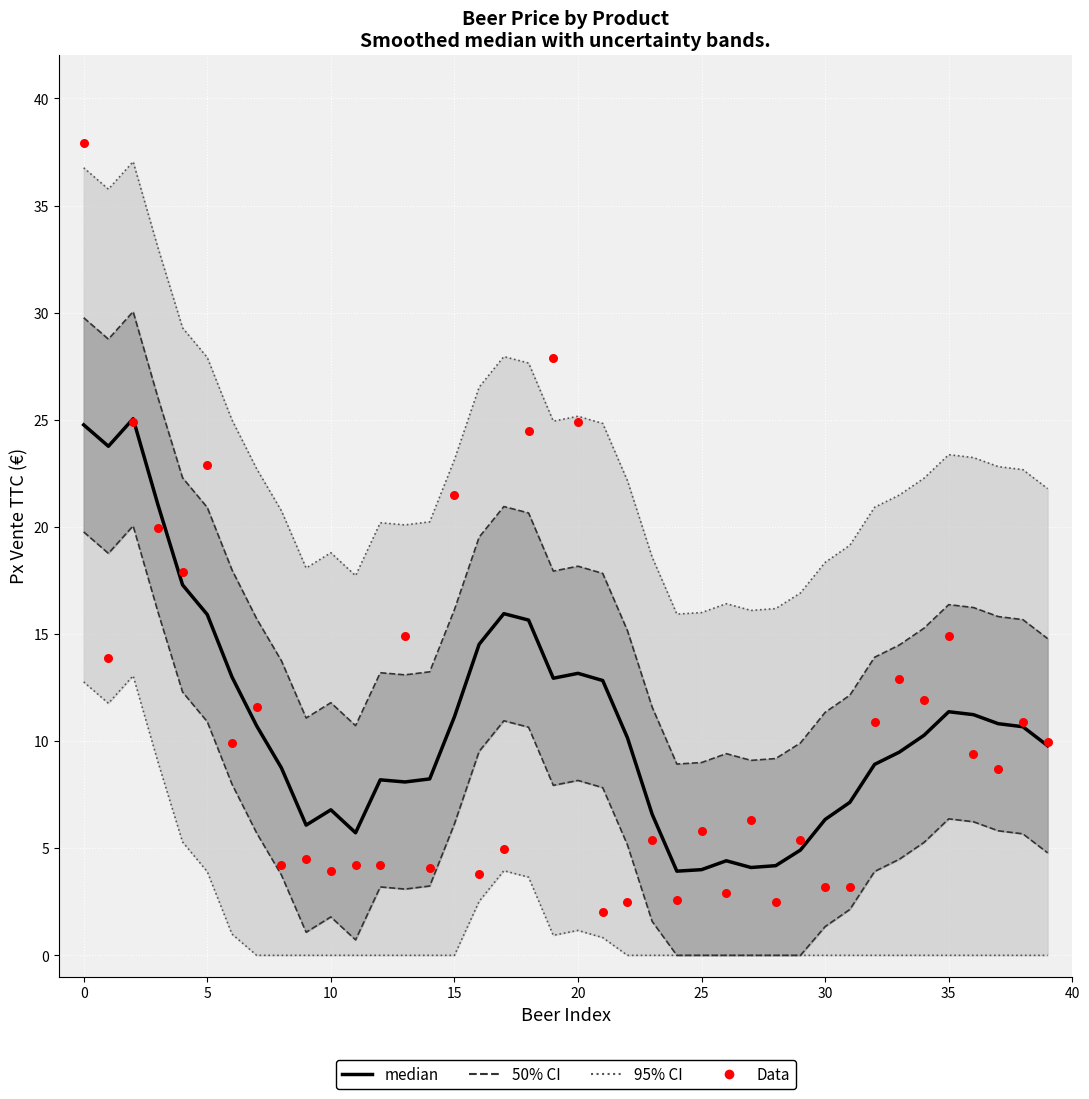

Which series has the largest total across all categories?

Data